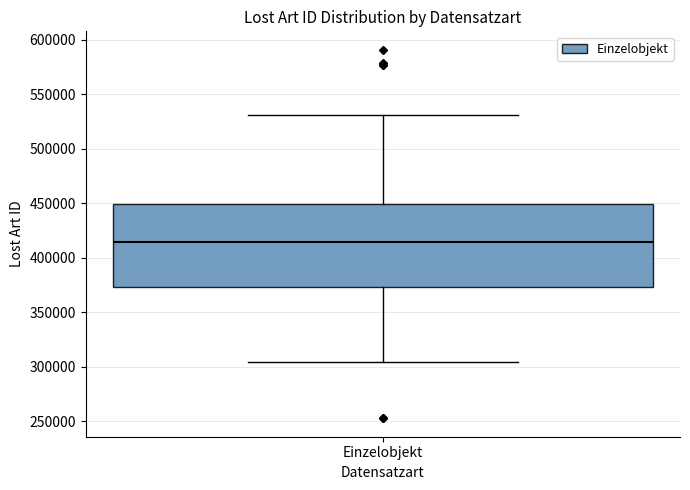

Read this box plot against the y-axis: the position of the median line, the range covered by the box, and the ends of both whiskers. The values are not printed on the chart, so give them approximately, as read against the axis.

median 415000, box 375000 to 450000, whiskers 305000 to 530000